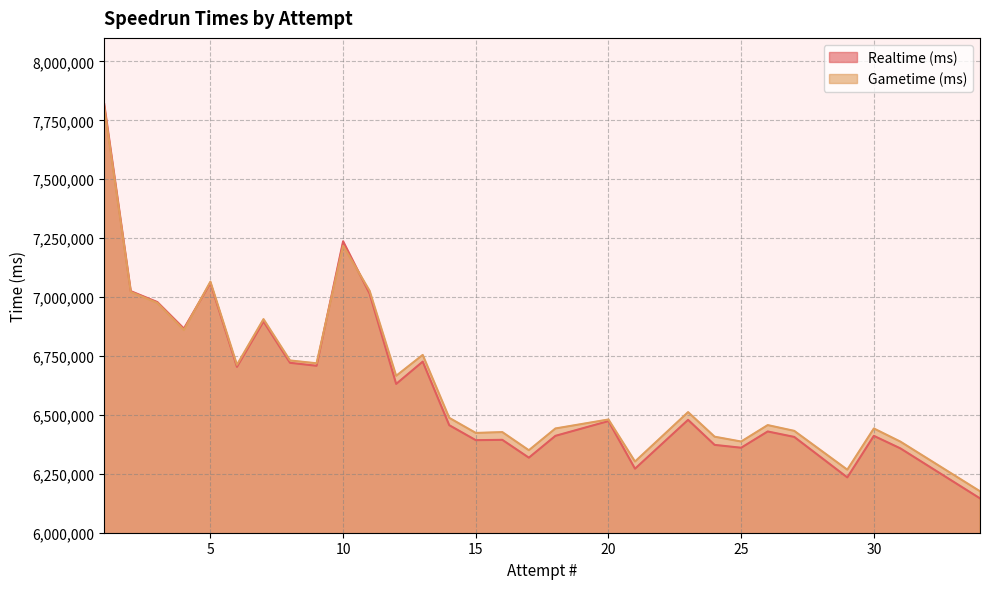

Which series changed the most between 16 and 25?

Gametime (ms)